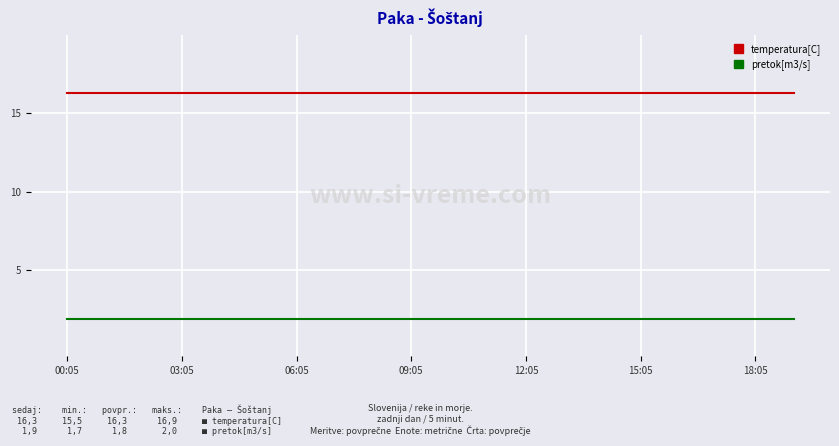

What is the minimum value shown in the chart?

1.9